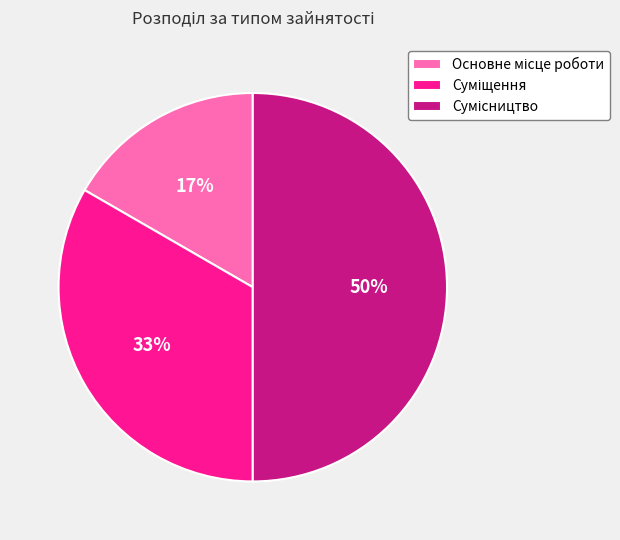

To the nearest percent, what is the difference between the largest and smallest slice percentages?

33%